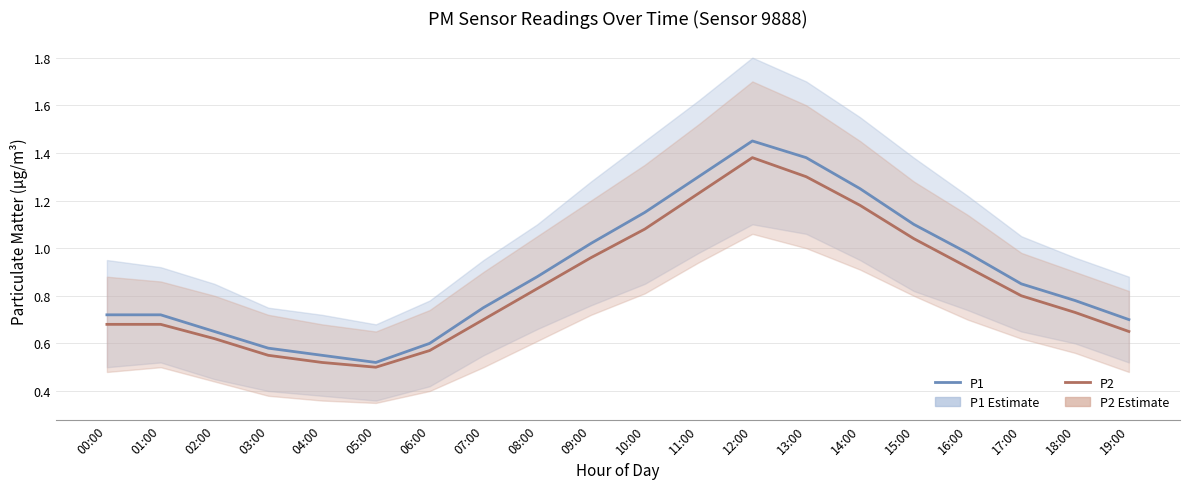

What is the difference between the second highest and second lowest values in the P2 series?

0.8